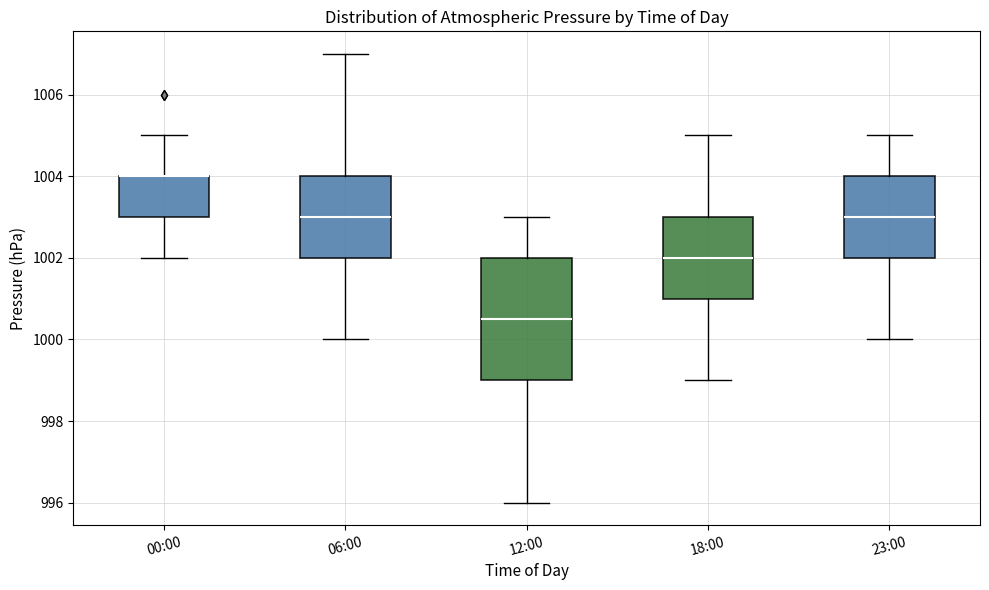

Where does the upper whisker of the box for 12:00 end on the y-axis? The values are not printed on the chart, so give them approximately, as read against the axis.

1003.0